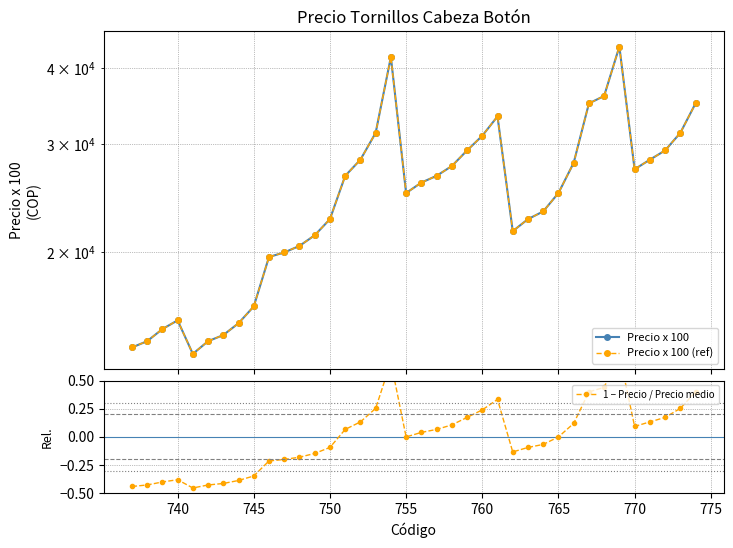

What is the value of the Precio x 100 point at the 36th from the left?

29333.4